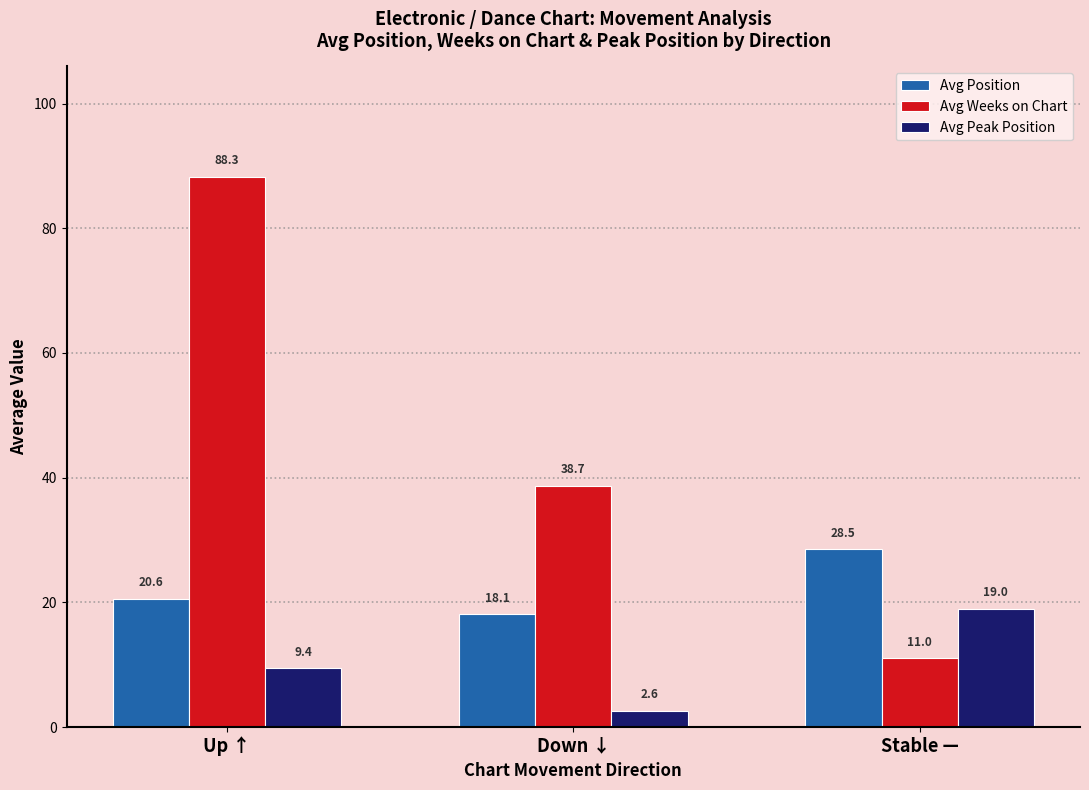

Which series has the widest spread of values?

Avg Weeks on Chart